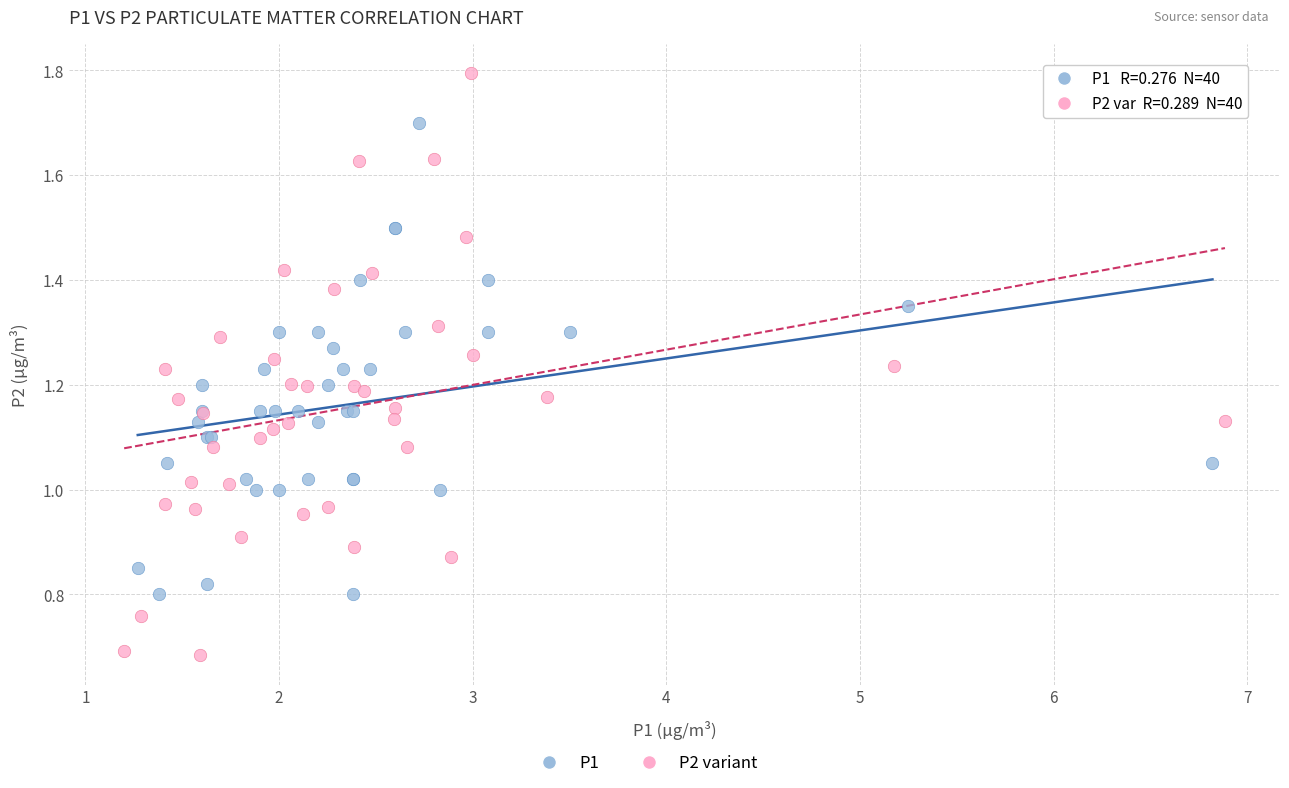

Which series reaches the minimum Y coordinate?

P2 variant